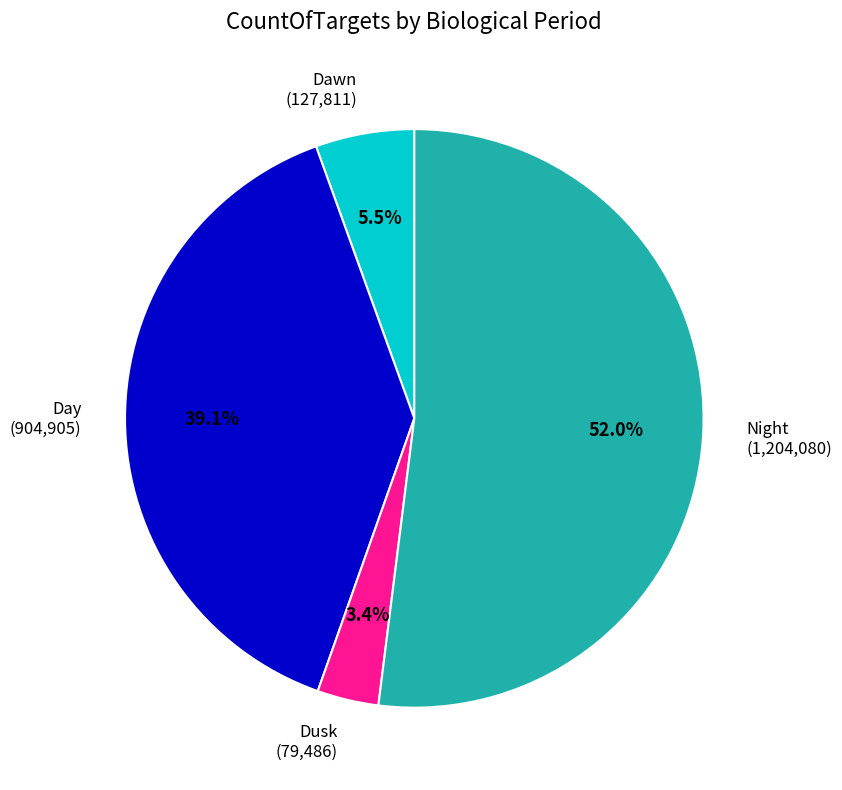

Is there a majority slice in this chart?

Yes